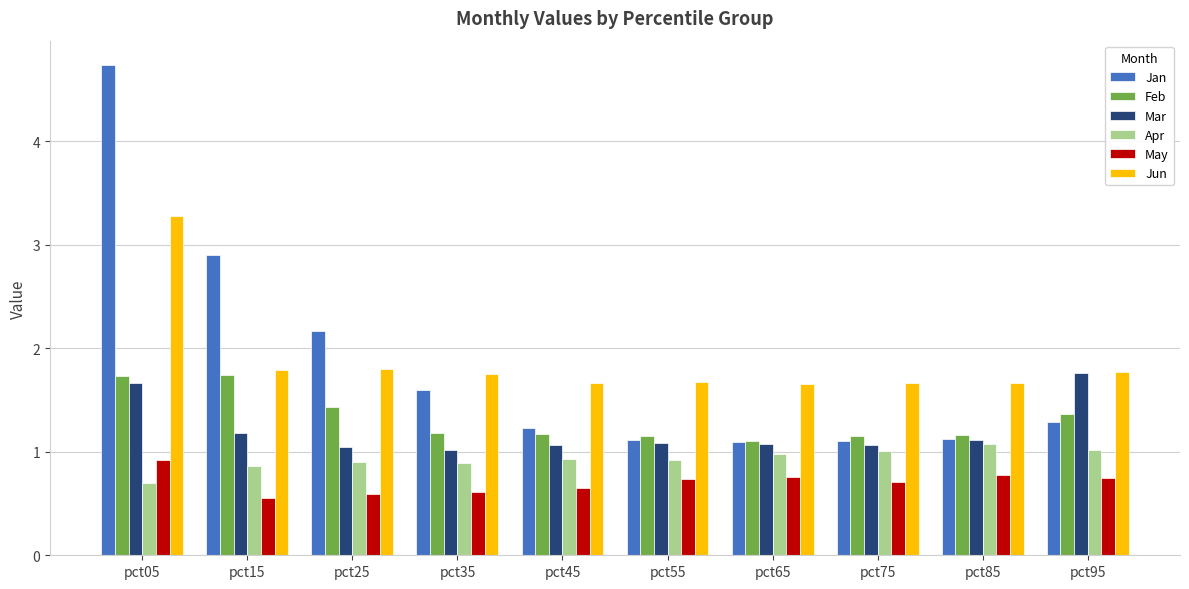

What is the sum of the Jan values at pct65 and pct55?

2.2